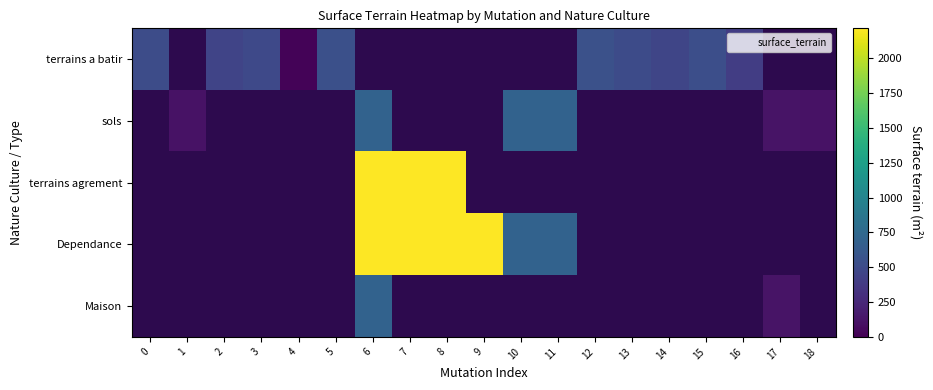

Which category has the highest value across all series?

6